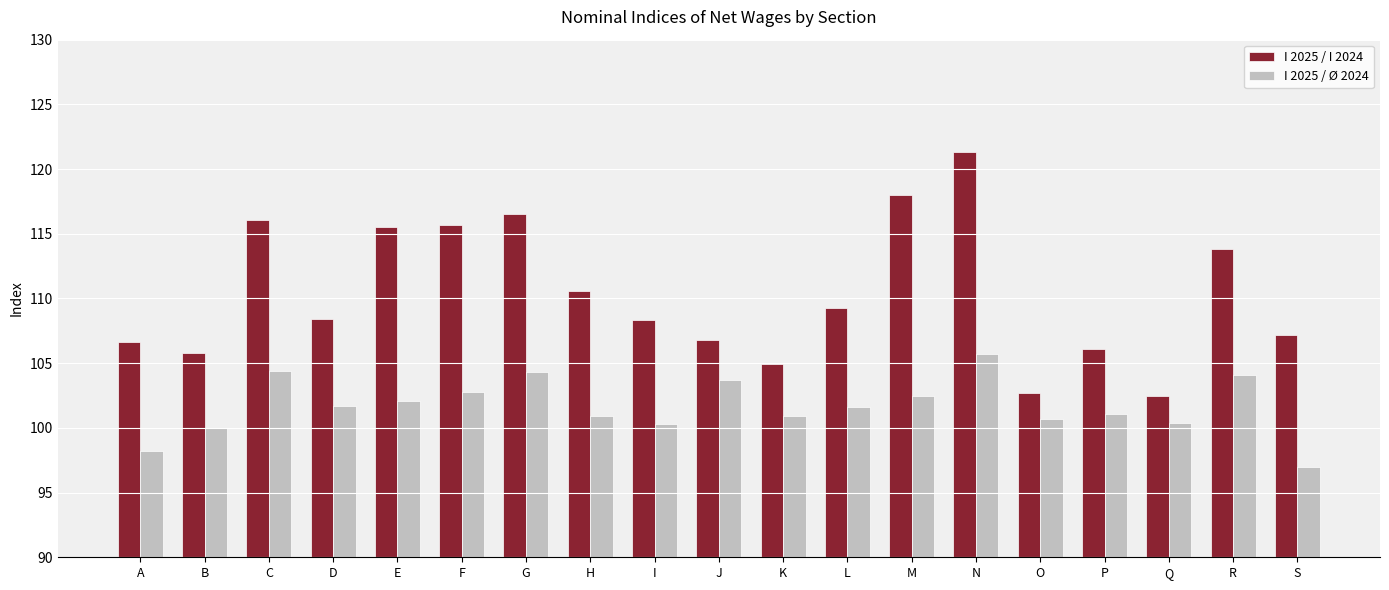

List the series in order of their overall mean, highest first.

I 2025 / I 2024, I 2025 / Ø 2024